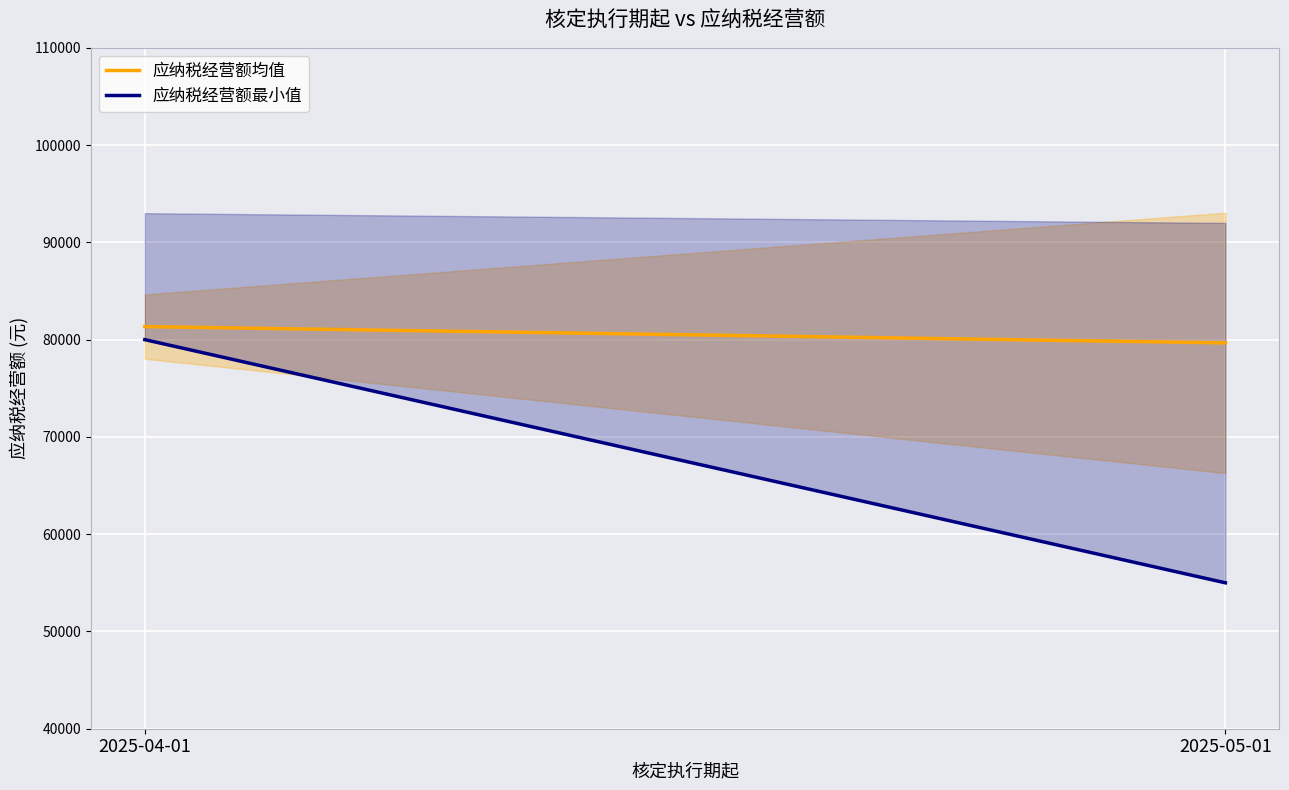

What is the sum of all 应纳税经营额最小值 values?

135000.0